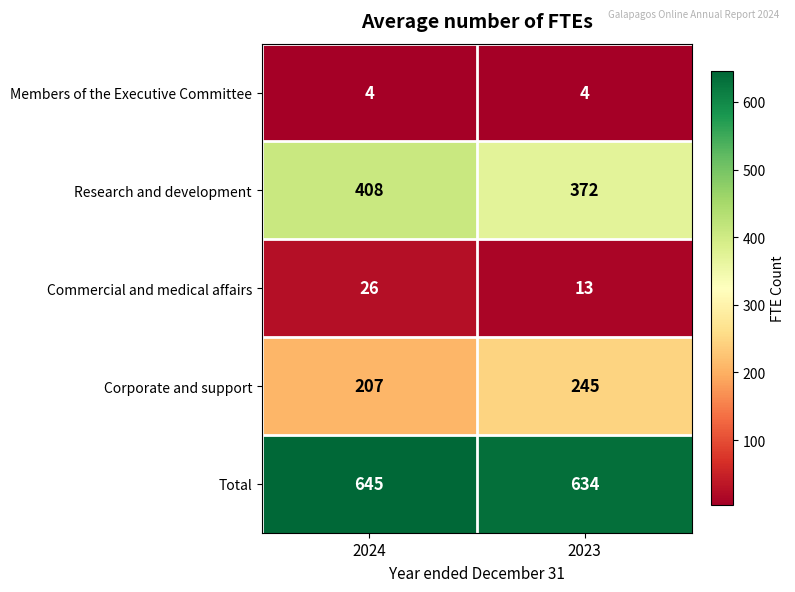

How many distinct data groups are displayed?

5